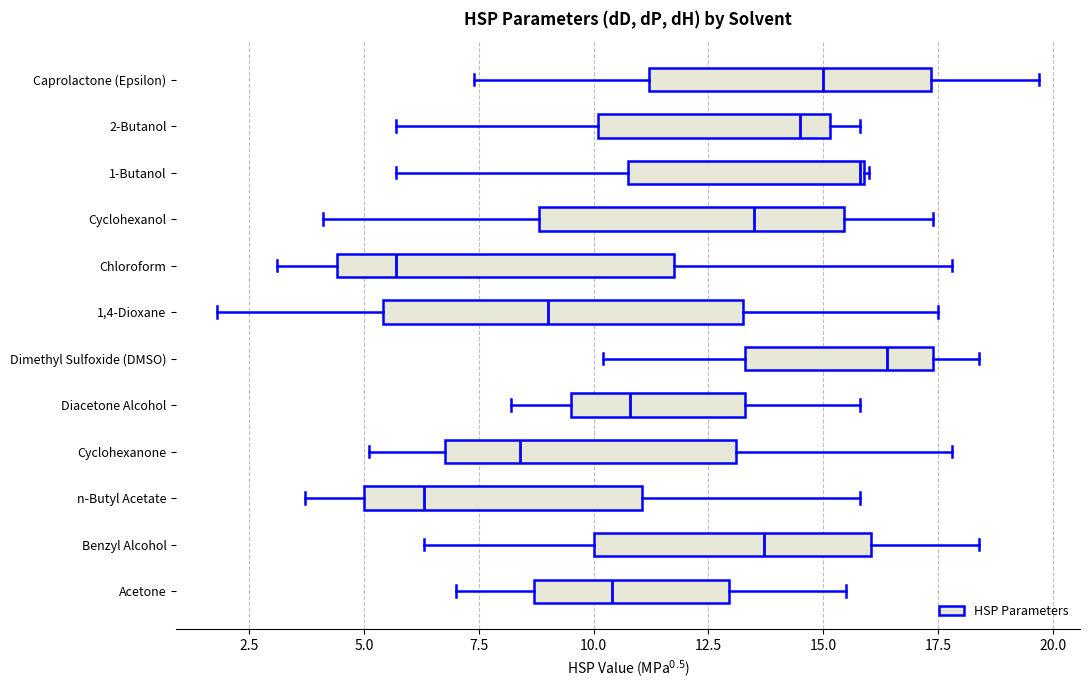

Which box's median line is the furthest to the right?

Dimethyl Sulfoxide (DMSO)